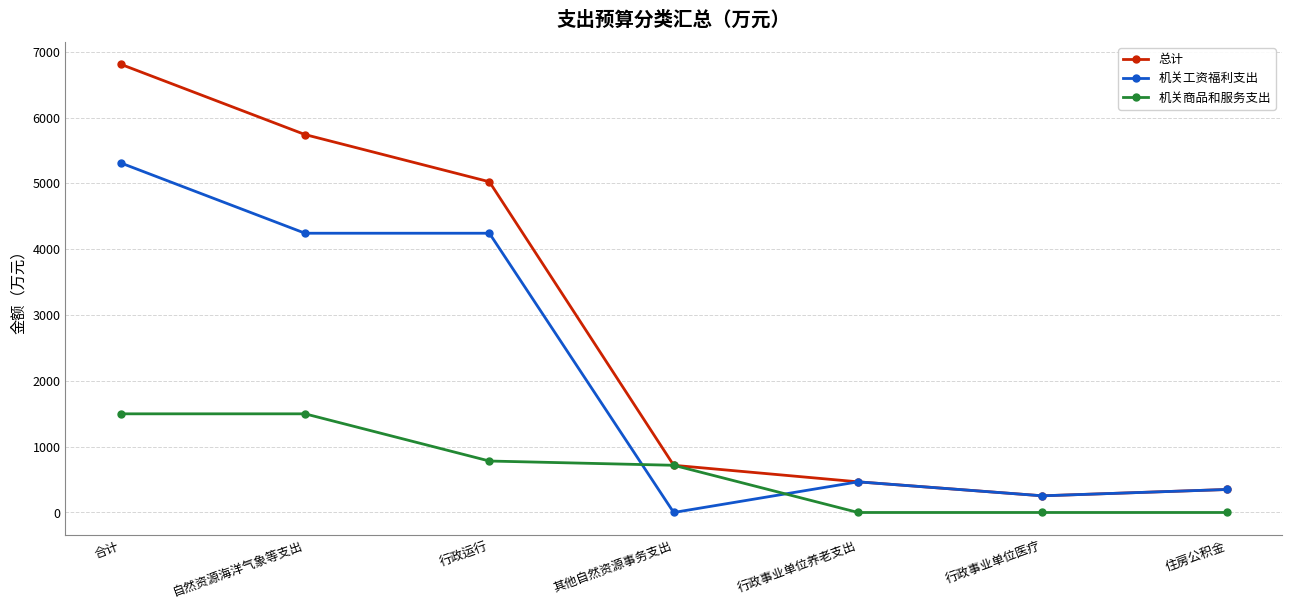

Reading left to right, transcribe all the data shown in this chart.

总计: 合计=6809.1	自然资源海洋气象等支出=5741.0	行政运行=5024.0	其他自然资源事务支出=717.0	行政事业单位养老支出=465.6	行政事业单位医疗=253.2	住房公积金=349.2
机关工资福利支出: 合计=5310.3	自然资源海洋气象等支出=4242.2	行政运行=4242.2	其他自然资源事务支出=0.0	行政事业单位养老支出=465.6	行政事业单位医疗=253.2	住房公积金=349.2
机关商品和服务支出: 合计=1498.8	自然资源海洋气象等支出=1498.8	行政运行=781.8	其他自然资源事务支出=717.0	行政事业单位养老支出=0.0	行政事业单位医疗=0.0	住房公积金=0.0